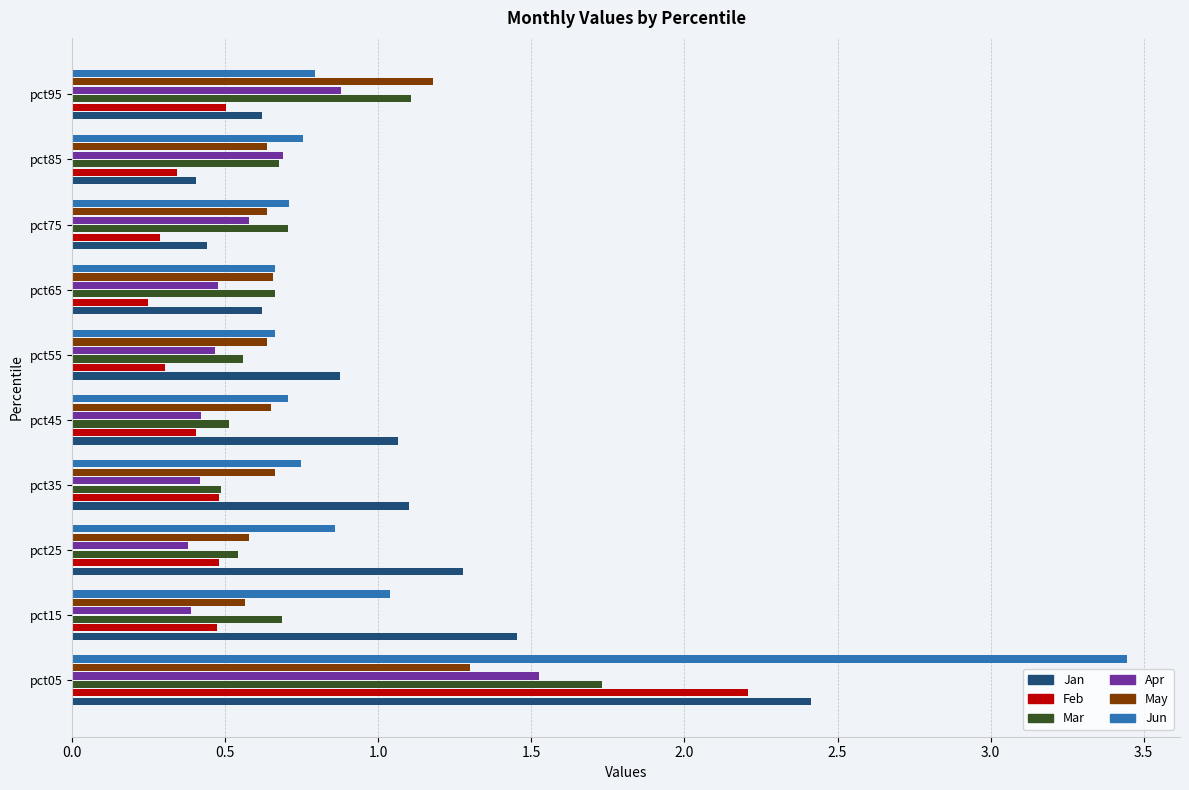

The value of May at pct55 is 0.3. True or false?

False